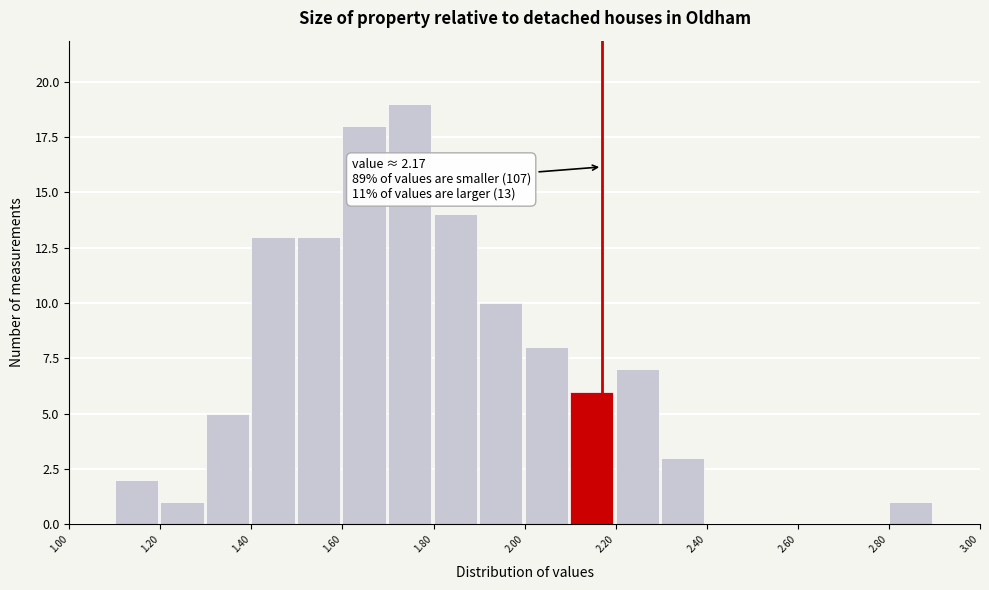

Which range on the x-axis has the tallest bar?

1.7 to 1.8